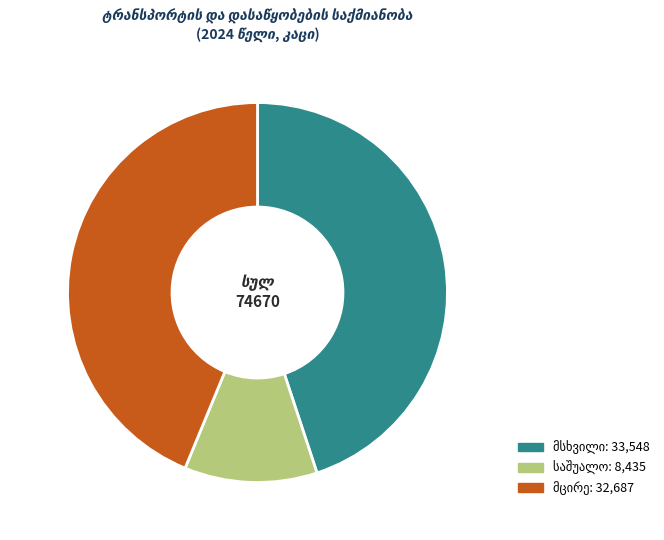

Does any single category account for the majority?

No